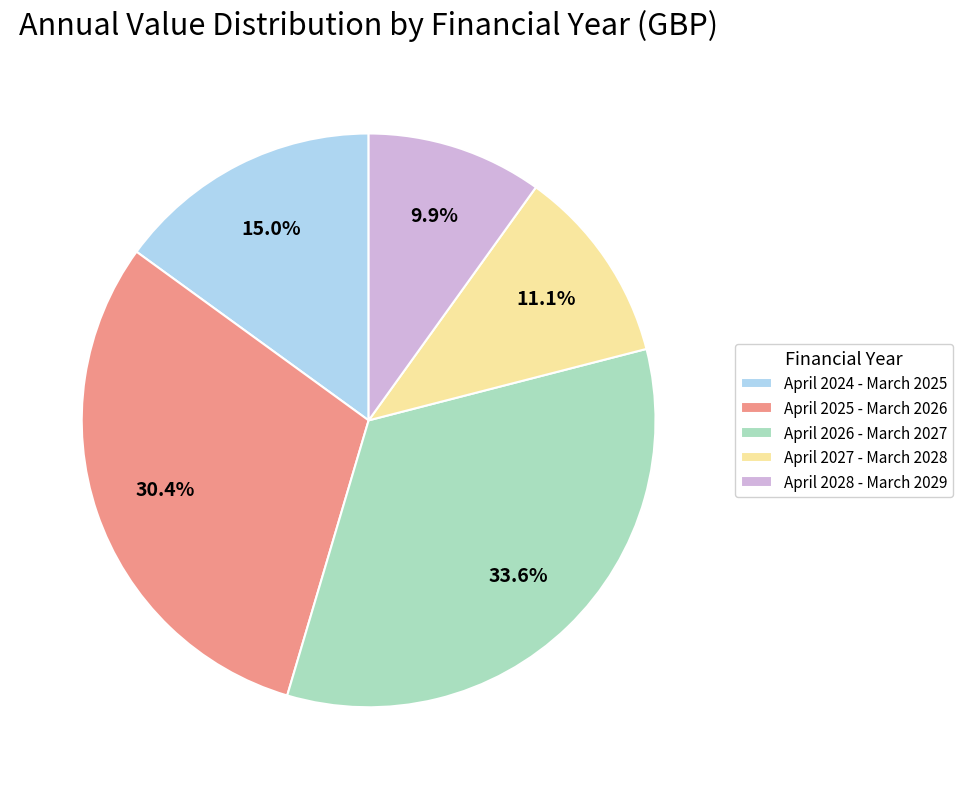

Combined, what portion of the pie is April 2025 - March 2026 and April 2024 - March 2025?

45.4%